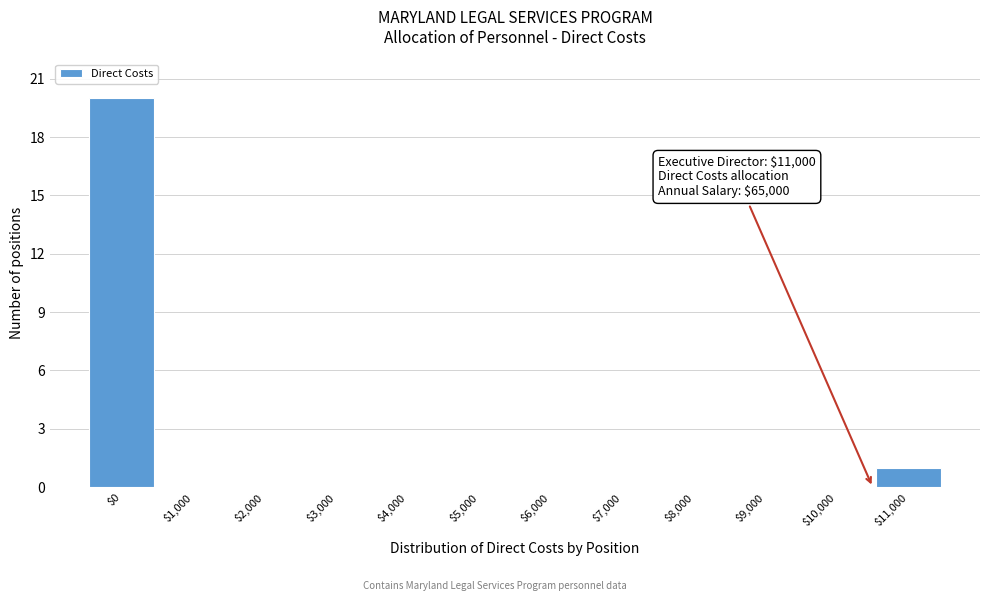

What is the greatest value displayed?

20